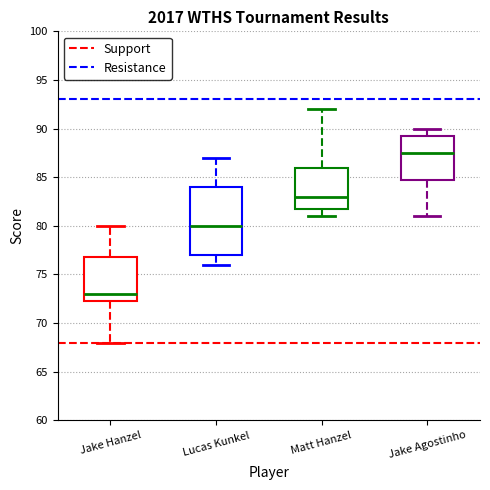

Which box has the highest median line?

Jake Agostinho